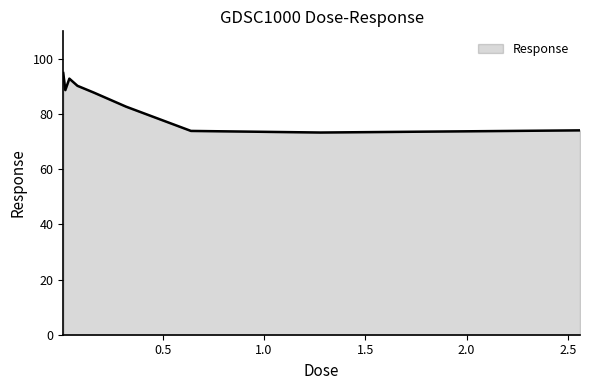

What is the difference between the maximum and minimum values?

21.6